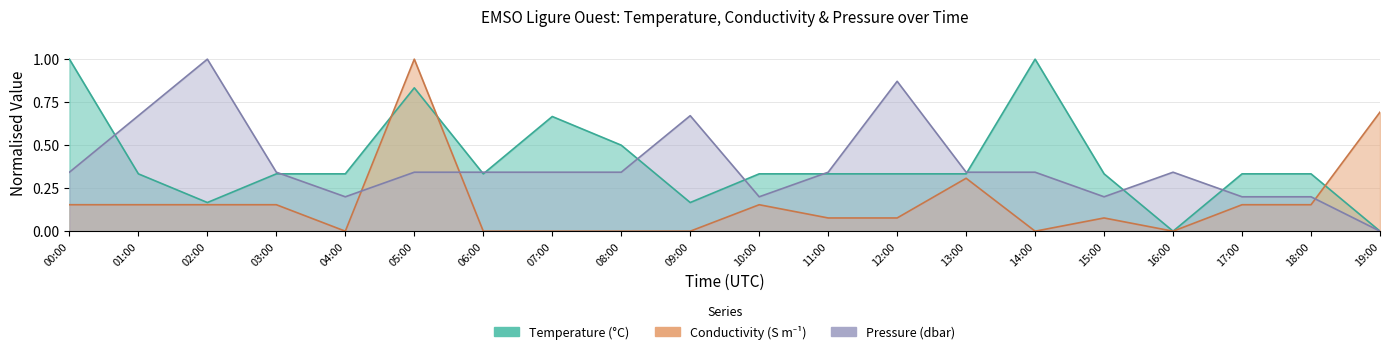

At 05:00, list the series in order from smallest to largest.

Pressure, Temperature, Conductivity